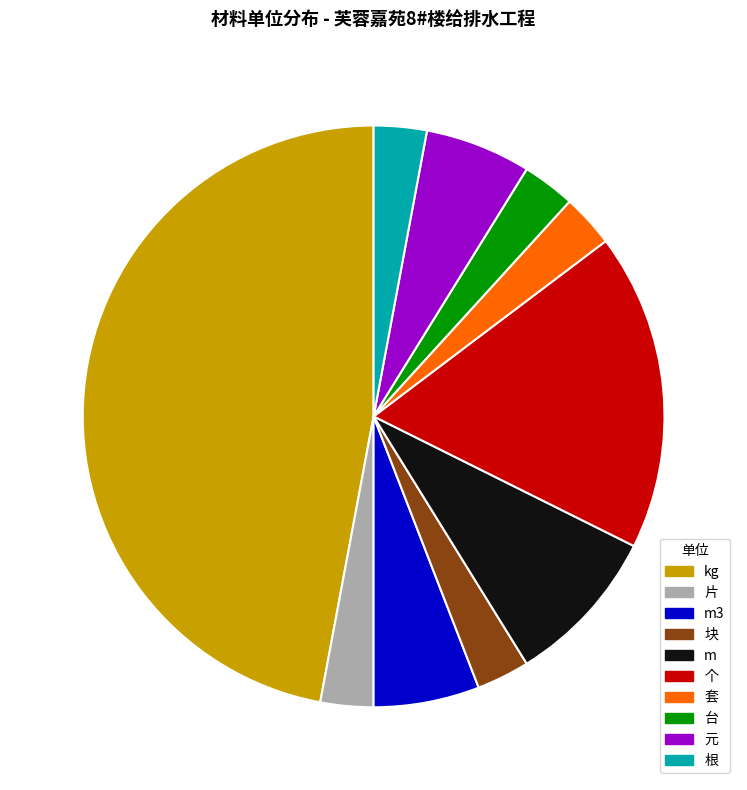

How many segments does this pie chart have?

10